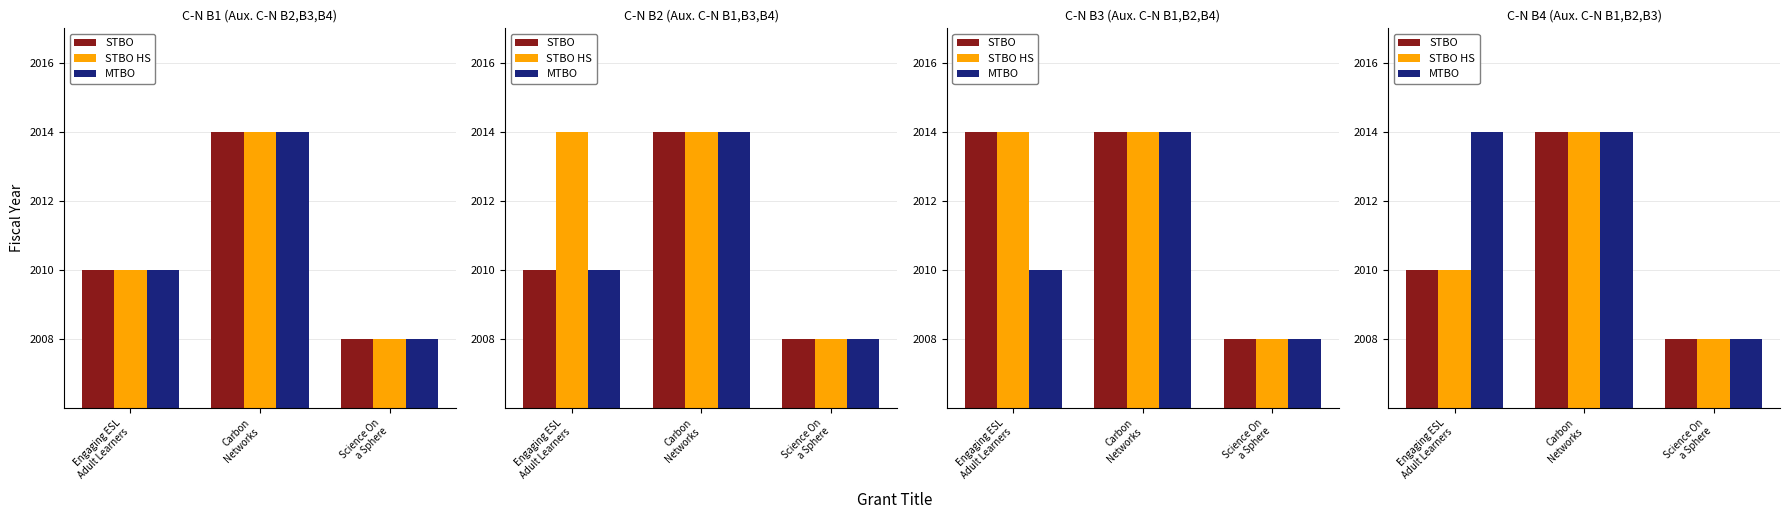

What is the label of the 3rd bar from the left?

Science On
a Sphere